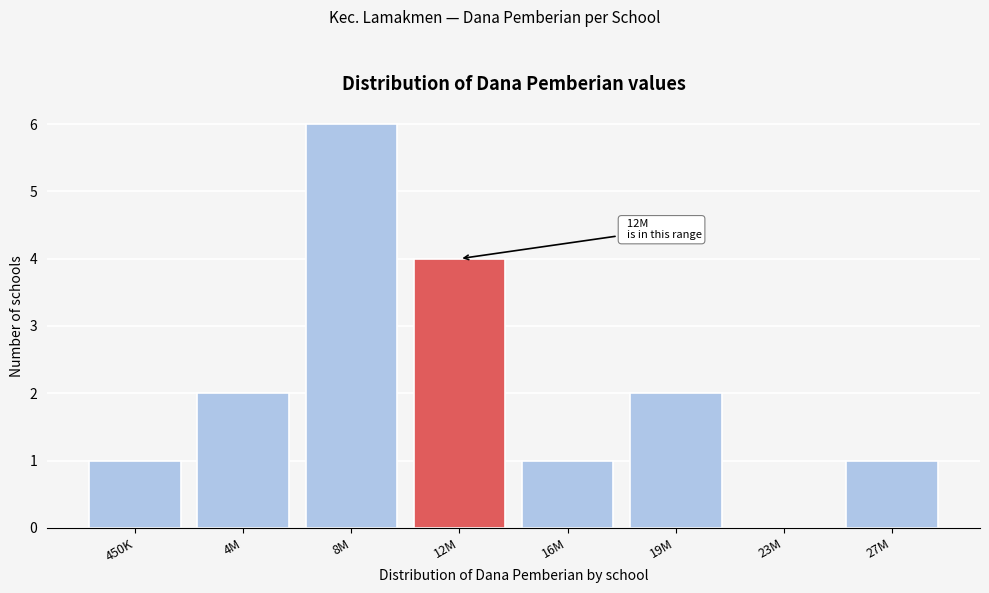

Reading left to right, list all the values displayed in this chart.

450K=1	4M=2	8M=6	12M=4	16M=1	19M=2	23M=0	27M=1